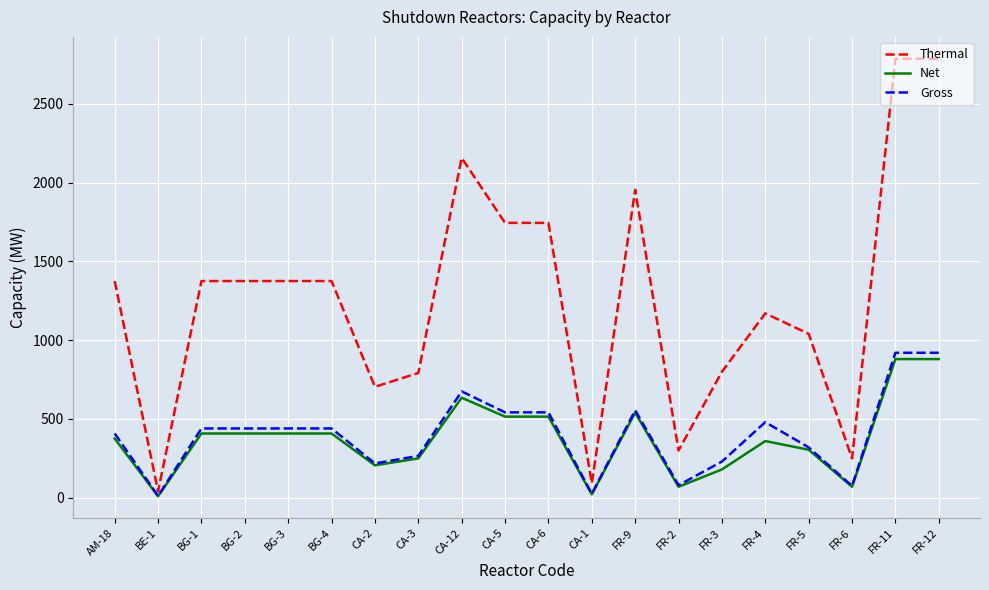

Which series has the widest spread of values?

Thermal